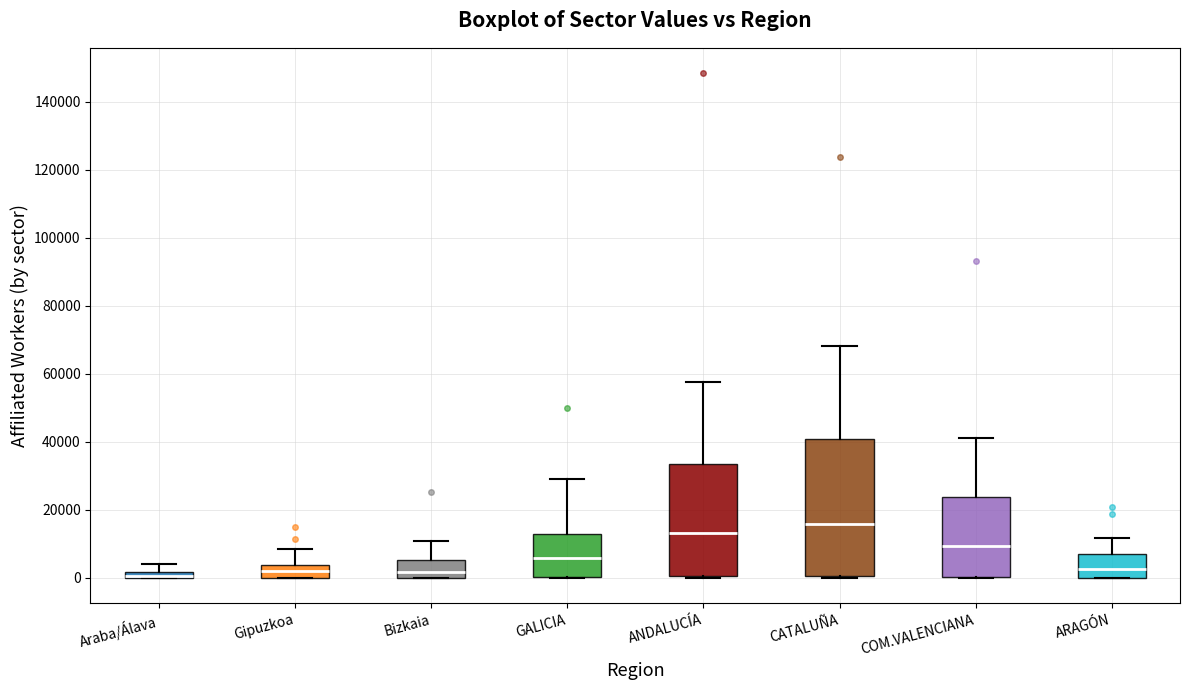

Which box is the tallest, from its lower edge to its upper edge?

CATALUÑA